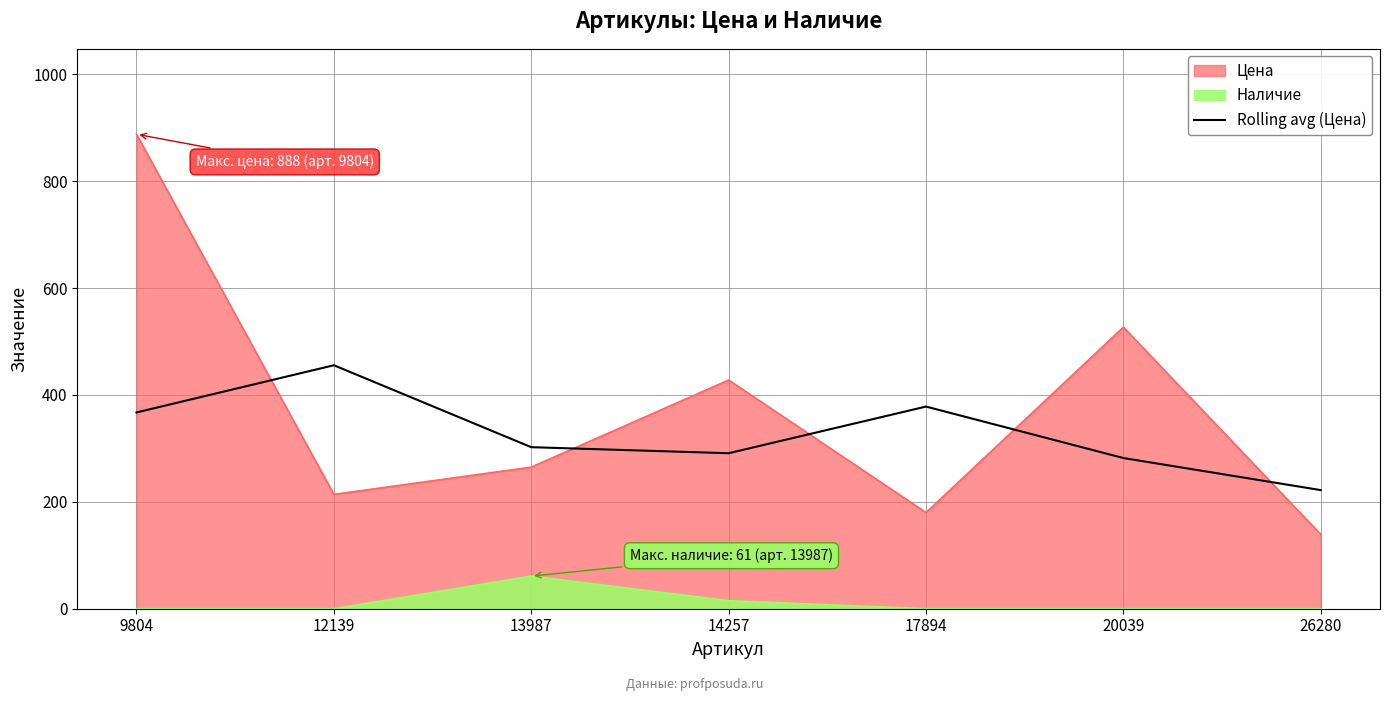

Count the number of values greater than 302.

4